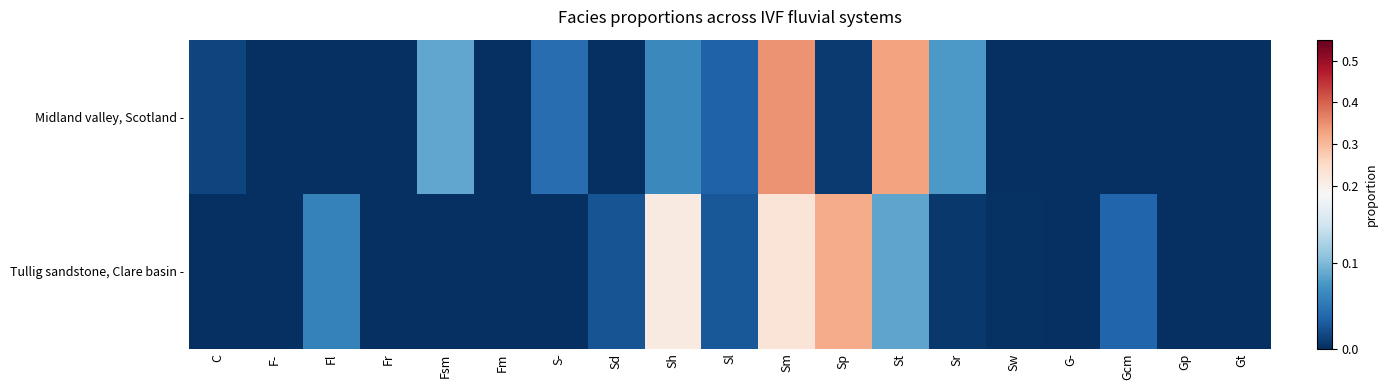

Reading left to right, extract all data points from this chart.

Midland valley, Scotland -: C=0.0	F-=0.0	Fl=0.0	Fr=0.0	Fsm=0.1	Fm=0.0	S-=0.0	Sd=0.0	Sh=0.1	Sl=0.0	Sm=0.3	Sp=0.0	St=0.3	Sr=0.1	Sw=0.0	G-=0.0	Gcm=0.0	Gp=0.0	Gt=0.0
Tullig sandstone, Clare basin -: C=0.0	F-=0.0	Fl=0.1	Fr=0.0	Fsm=0.0	Fm=0.0	S-=0.0	Sd=0.0	Sh=0.2	Sl=0.0	Sm=0.2	Sp=0.3	St=0.1	Sr=0.0	Sw=0.0	G-=0.0	Gcm=0.0	Gp=0.0	Gt=0.0